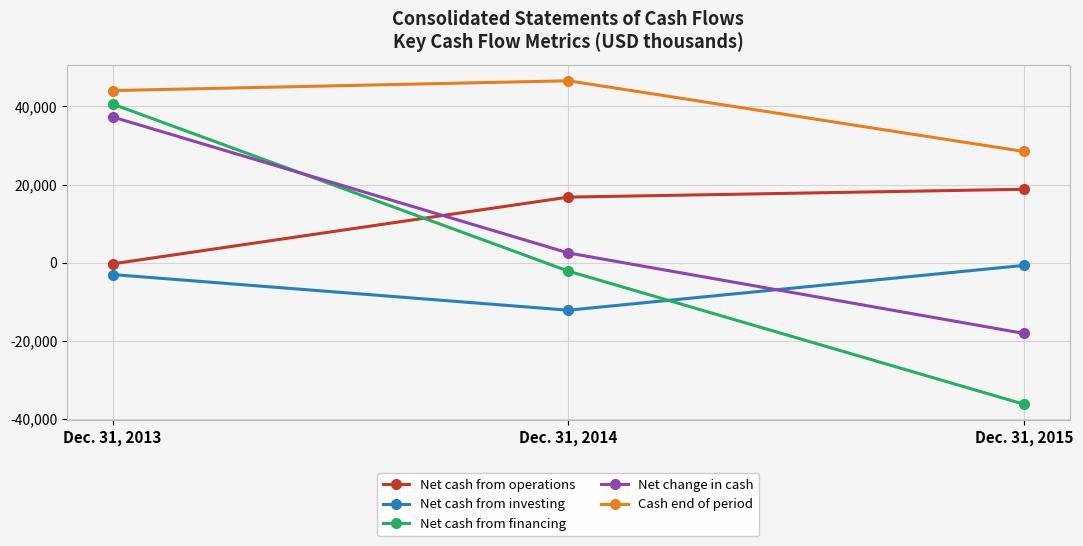

Which series has the widest spread of values?

Net cash from financing